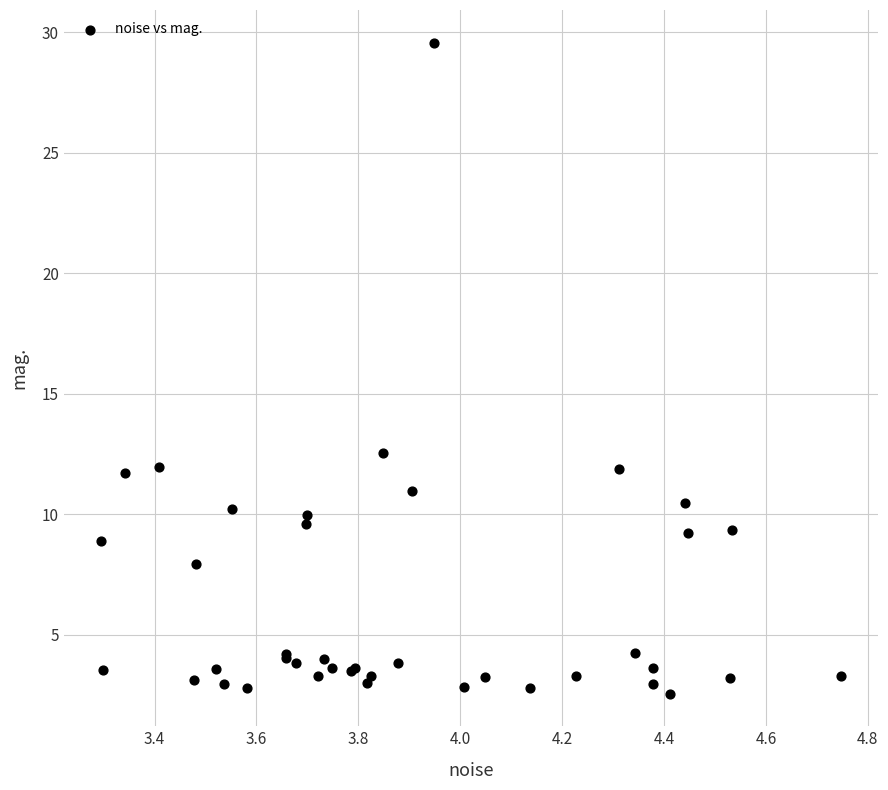

What Y value in the scatter plot is closest to 16?

12.6